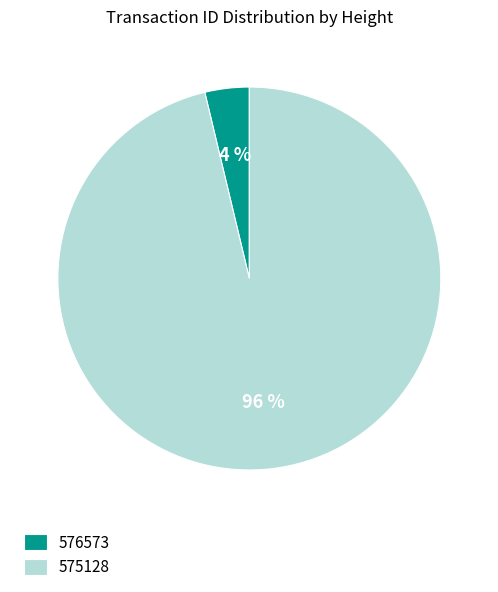

The 575128 slice represents 96% of the pie. True or false?

True